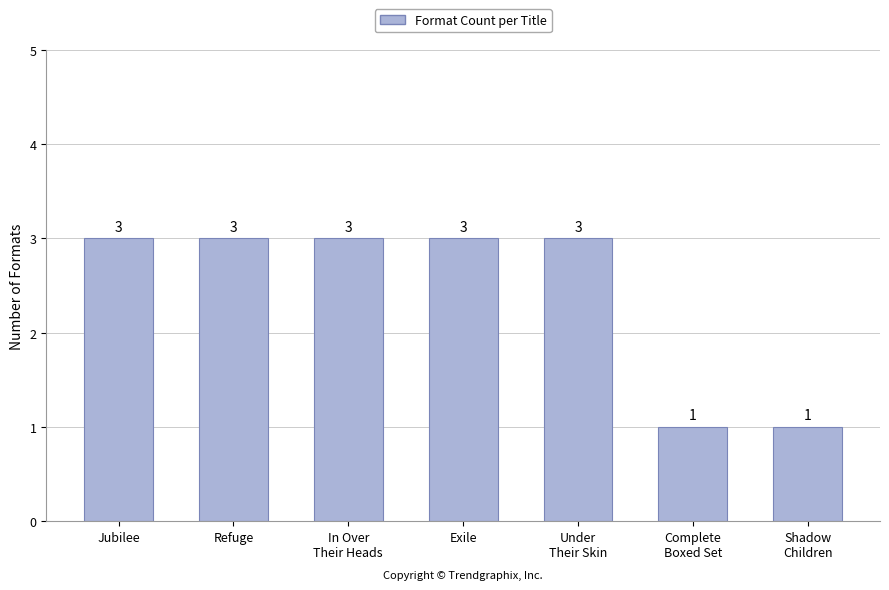

How many values are between 1 and 3?

7